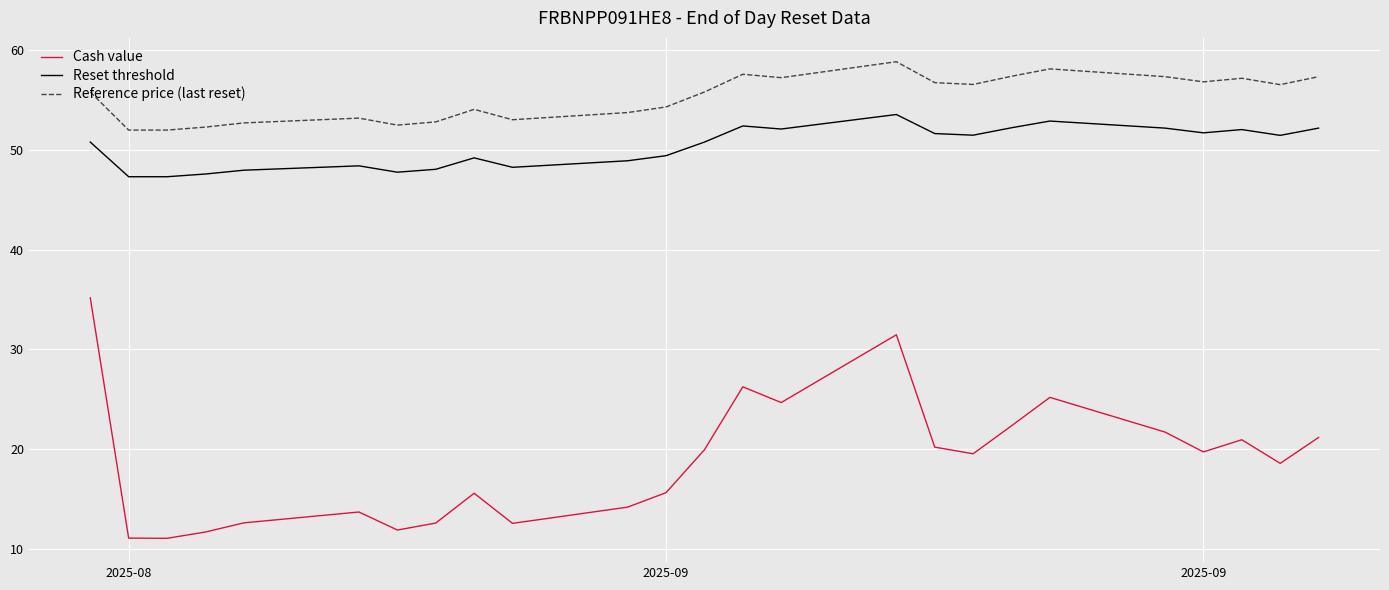

List the series in order of their peak value, lowest first.

Cash value, Reset threshold, Reference price (last reset)